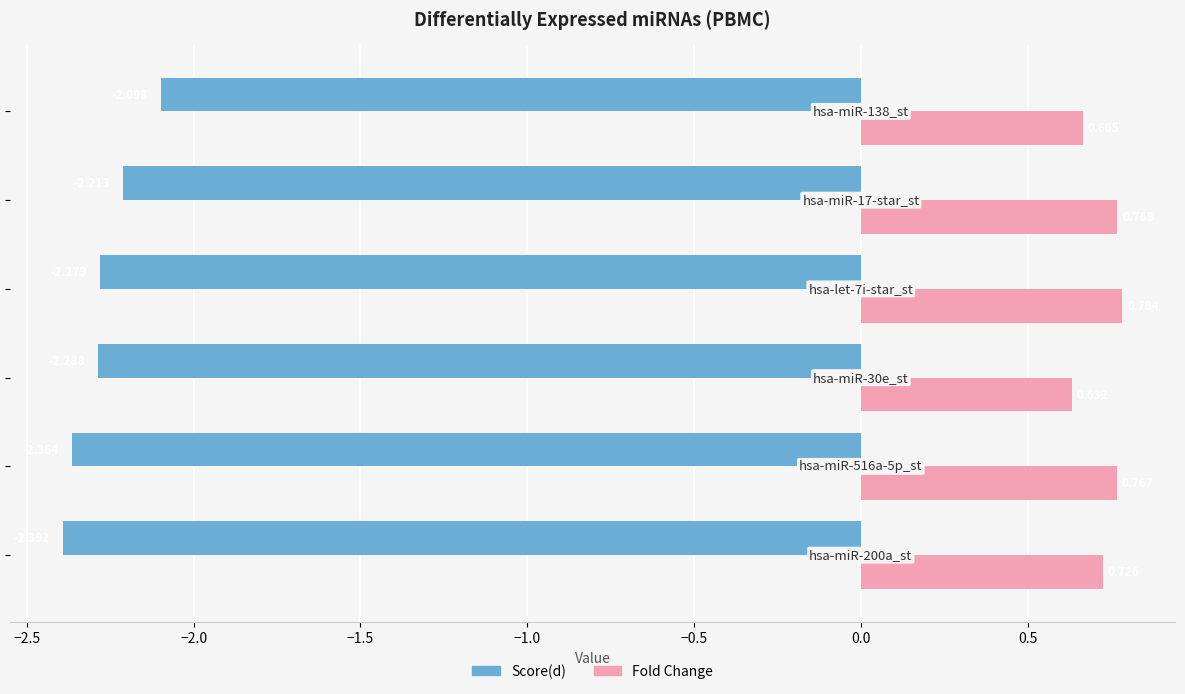

Which series has the largest total across all categories?

Fold Change